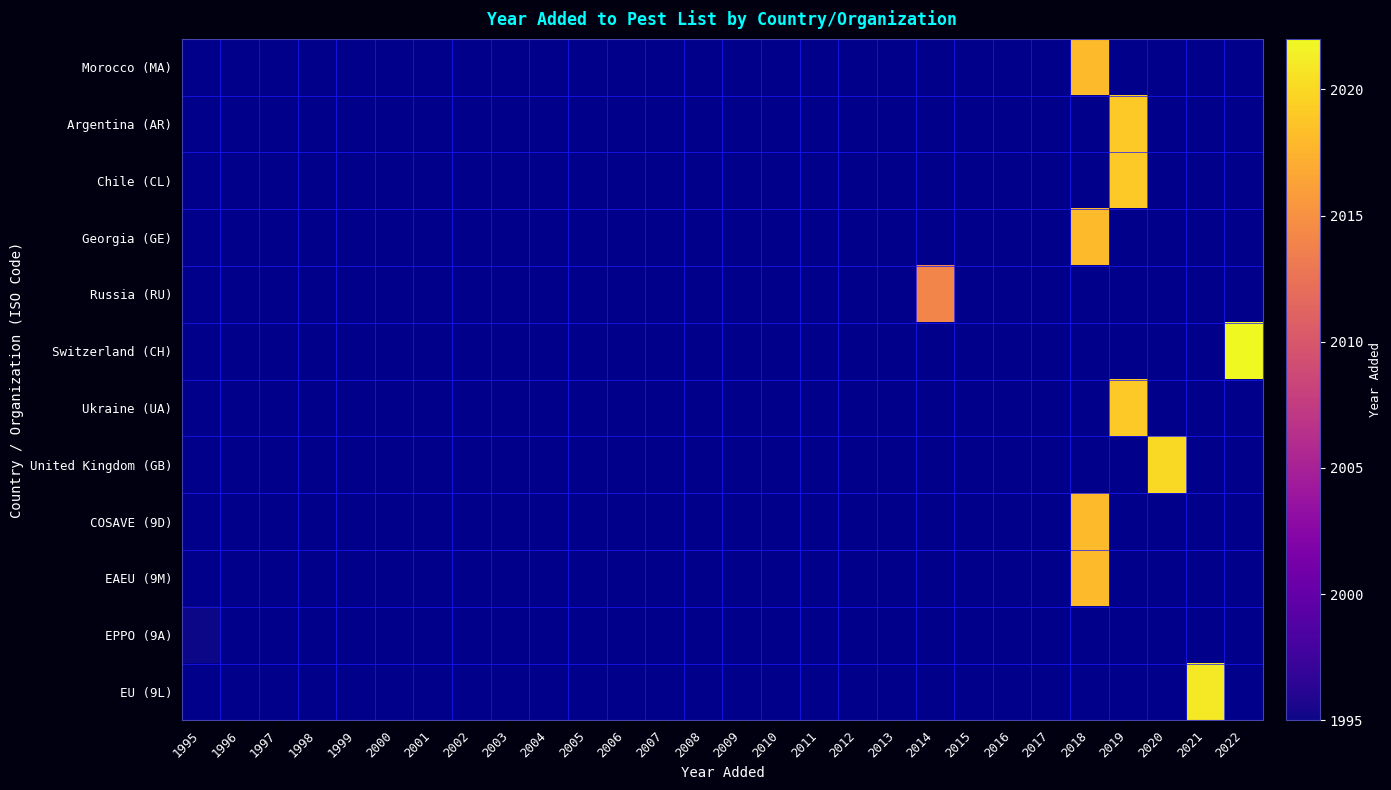

Count the number of categories in the chart.

28